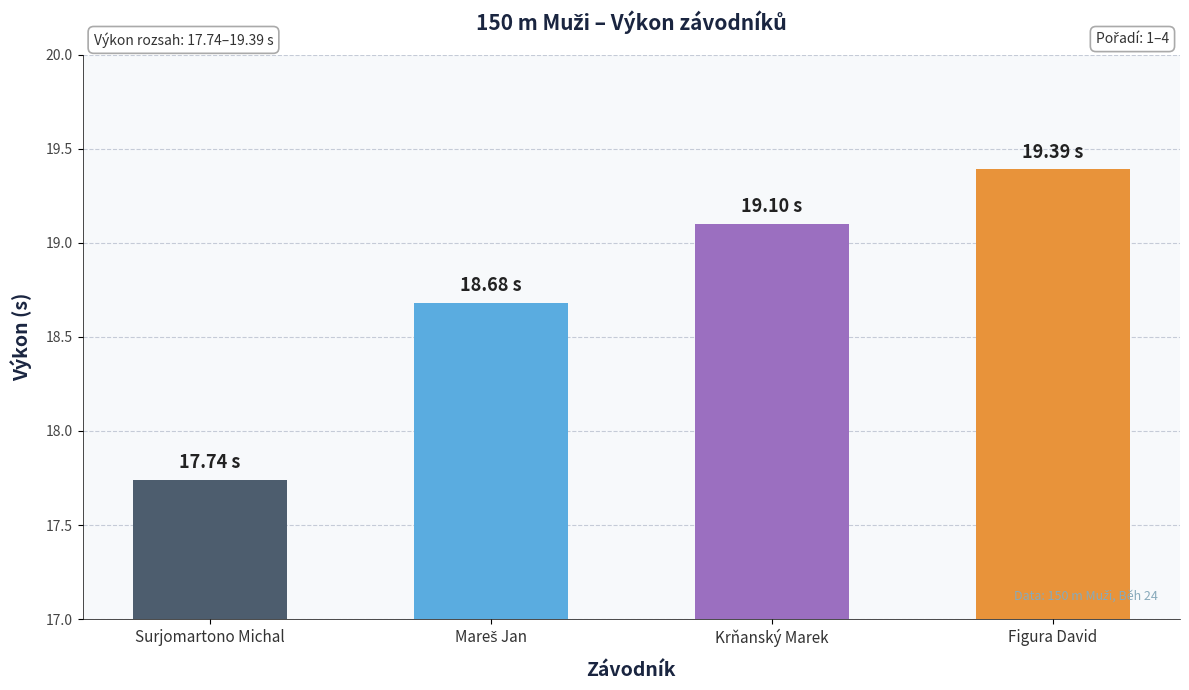

What is the sum of all values?

74.9